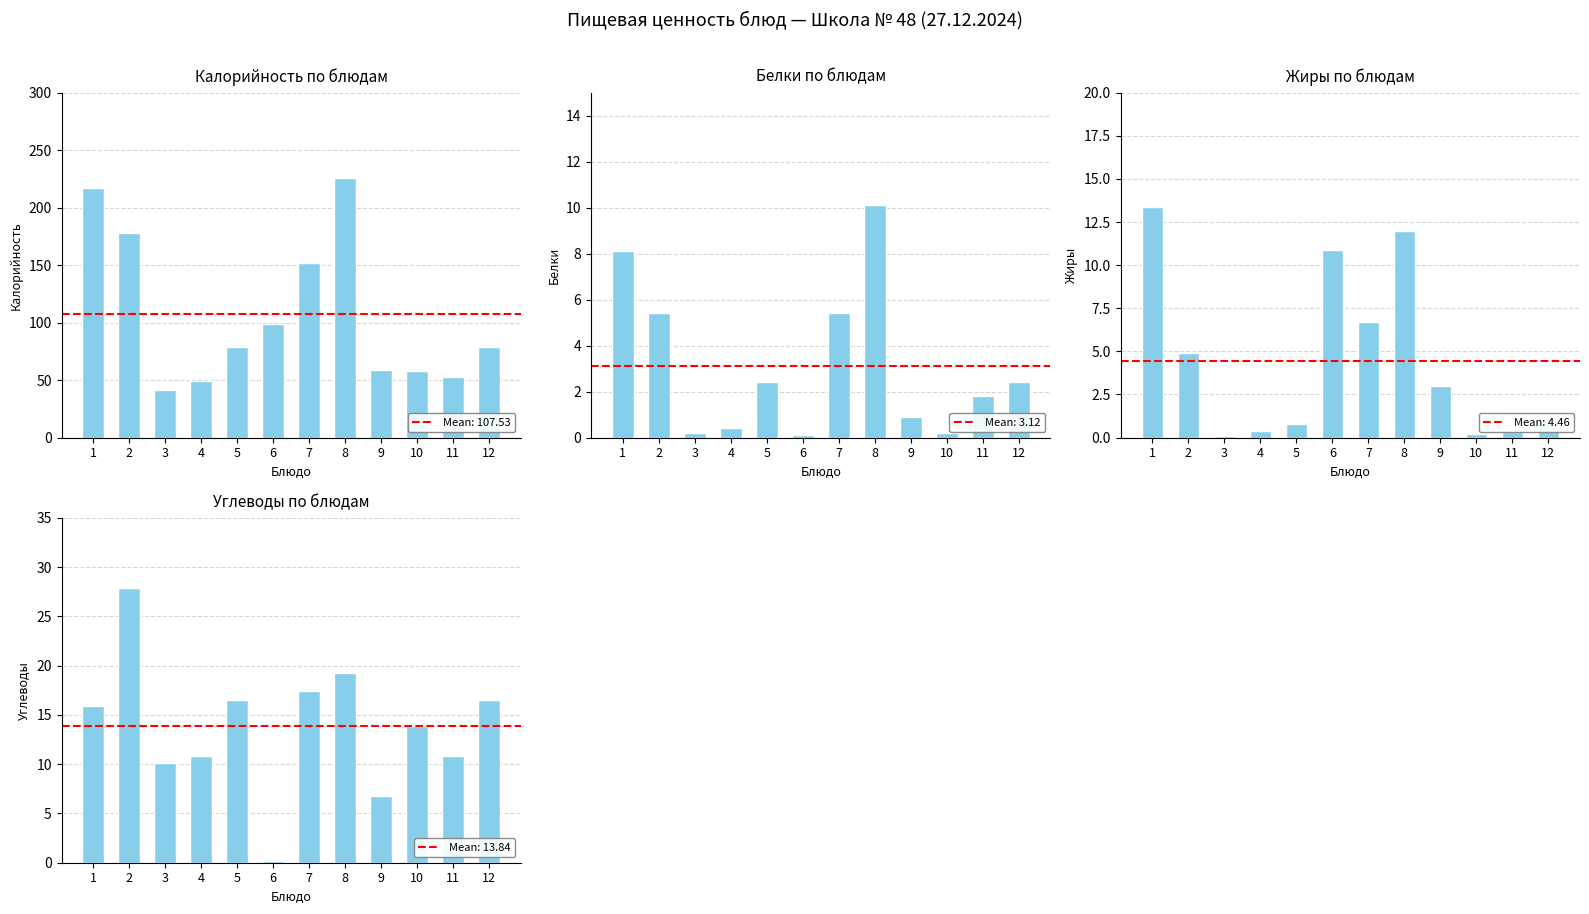

How many distinct data groups are displayed?

4